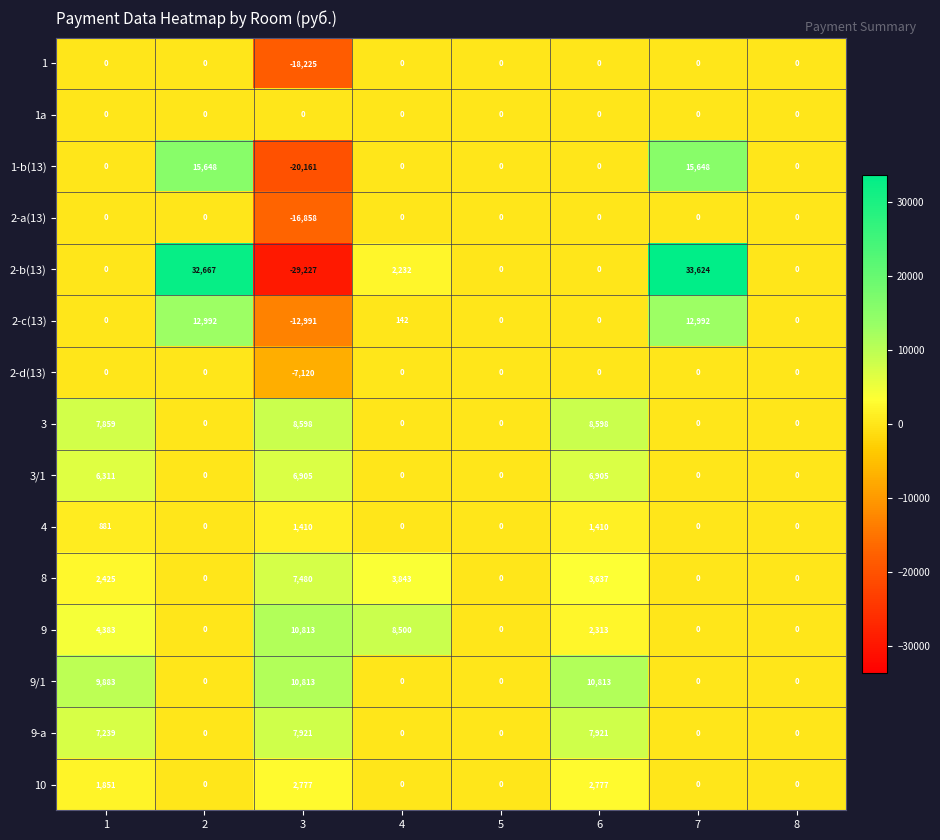

What value does the 9 series have at 6, to the nearest 10?

2310